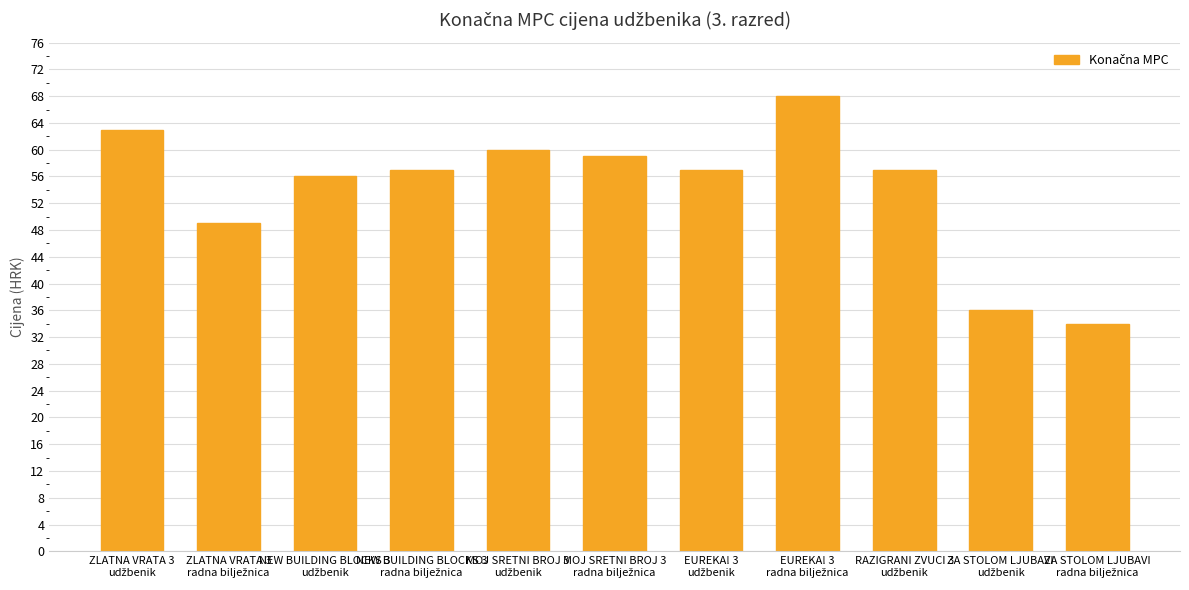

What is the difference between the maximum and minimum values?

34